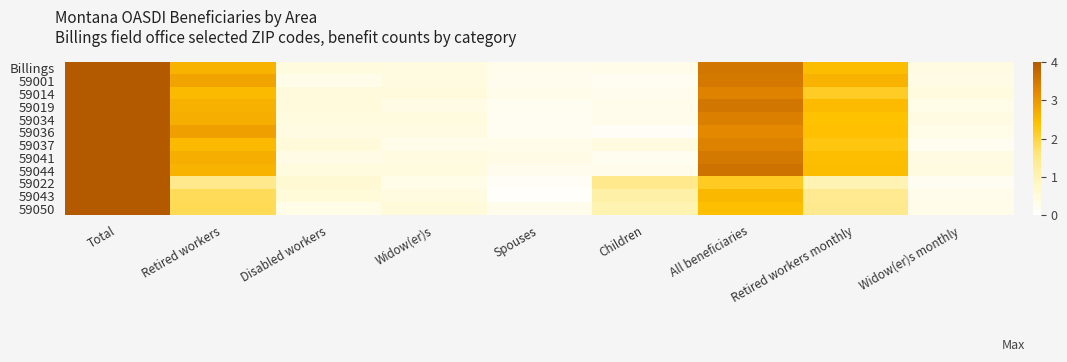

What is the total value across all series at Widow(er)s monthly?

4.1